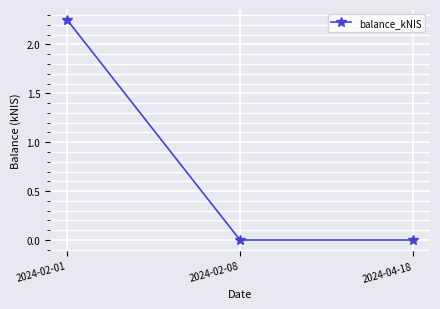

The chart shows a value of 0.0 at 2024-04-18. True or false?

True